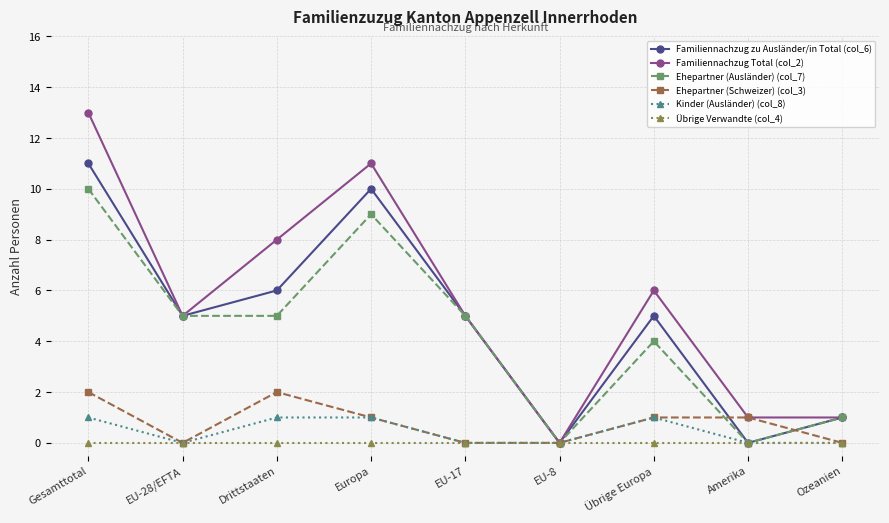

At which category is the sum across all series the highest?

Gesamttotal